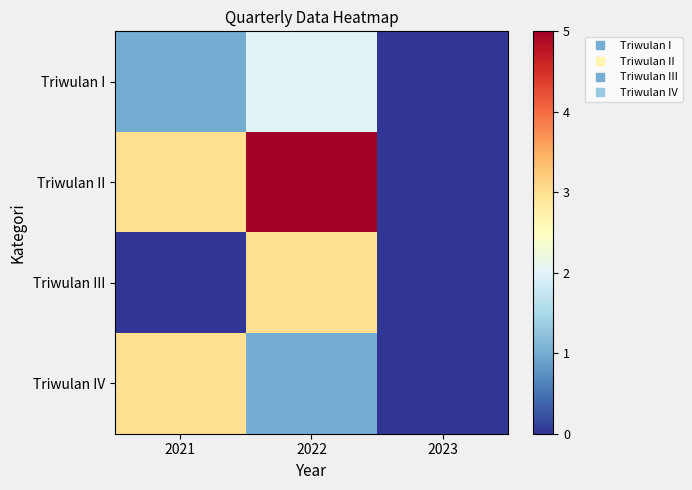

Reading right to left, transcribe all the data shown in this chart.

Triwulan I: 2023=0	2022=2	2021=1
Triwulan II: 2023=0	2022=5	2021=3
Triwulan III: 2023=0	2022=3	2021=0
Triwulan IV: 2023=0	2022=1	2021=3